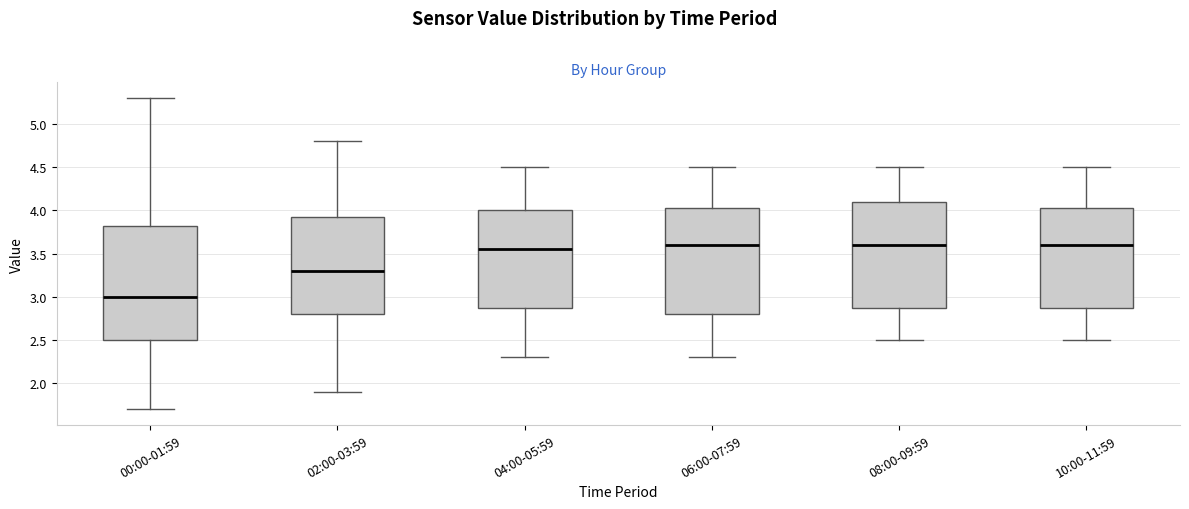

Which box has the lowest median line?

00:00-01:59